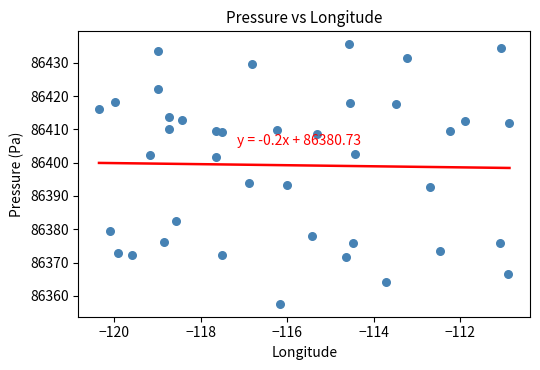

What is the range of X values (max minus min)?

9.5